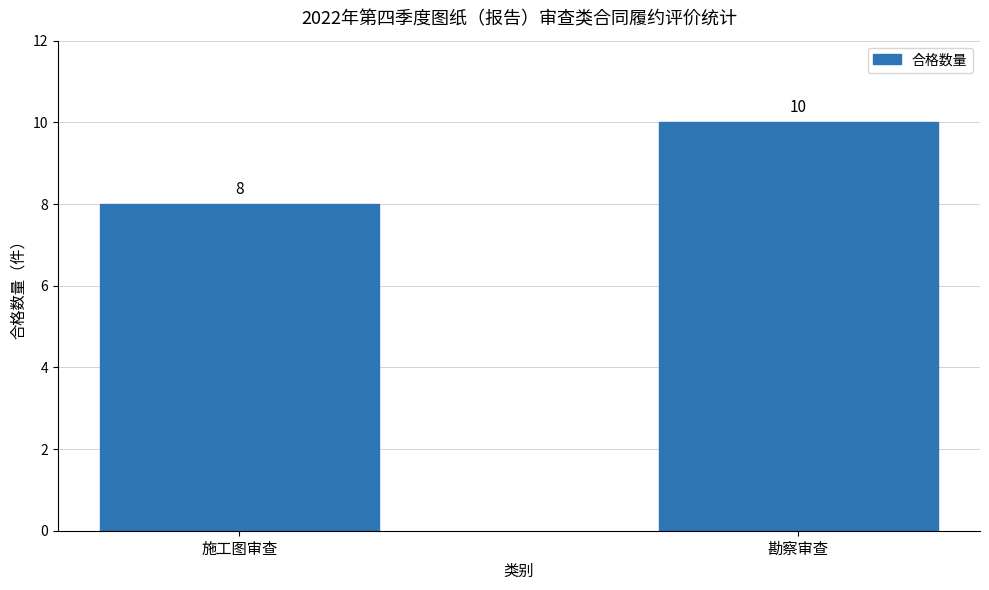

What position from the right is 施工图审查?

2